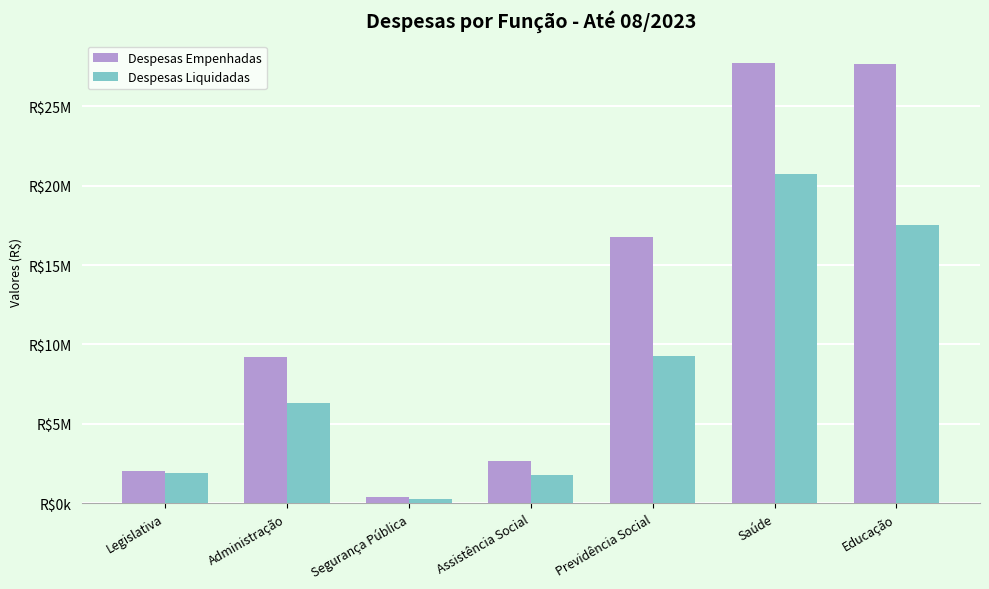

Which series has the widest spread of values?

Despesas Empenhadas